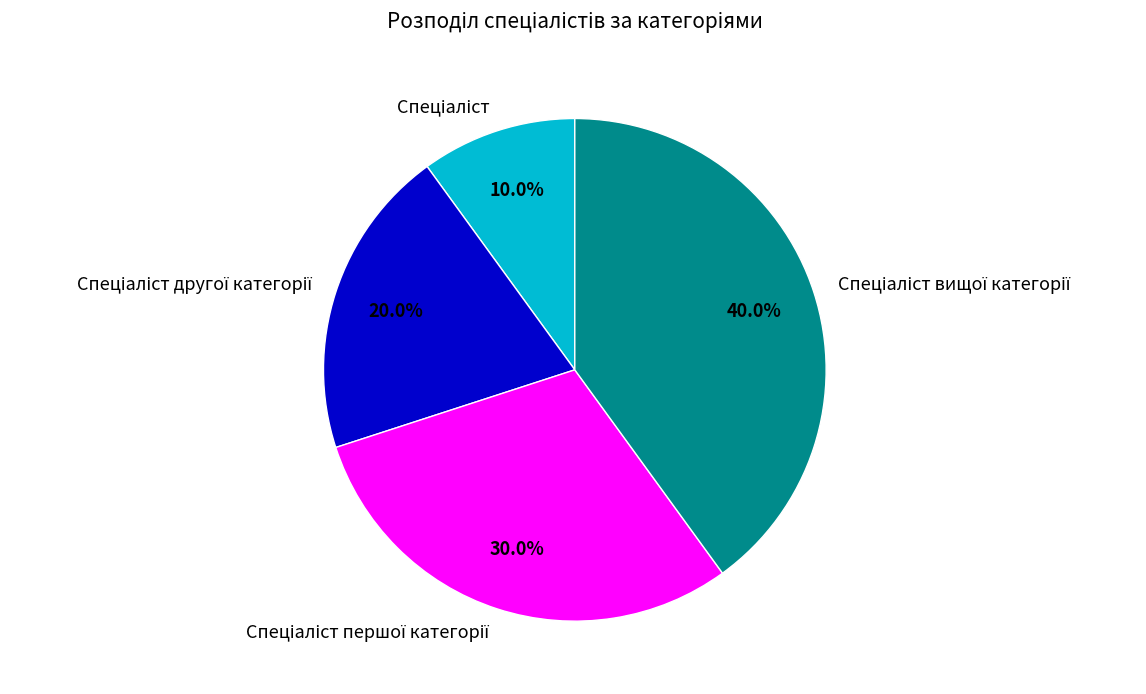

Does any single category account for the majority?

No